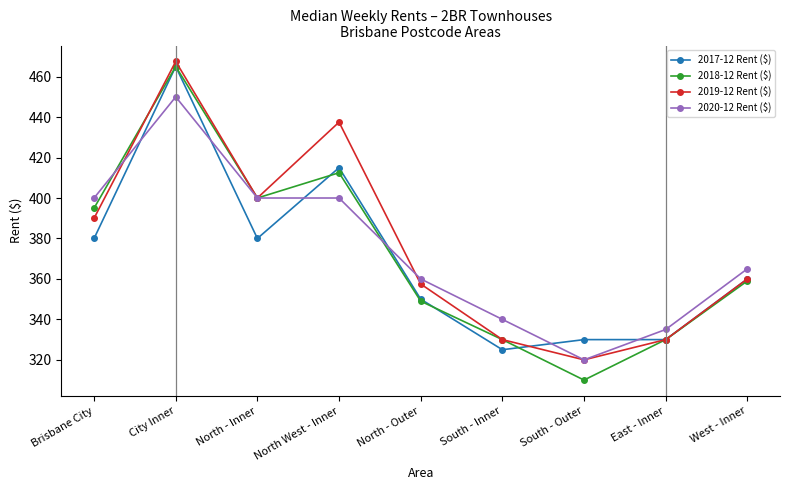

What is the difference between the 2018-12 Rent ($) values at South - Outer and North West - Inner?

102.5